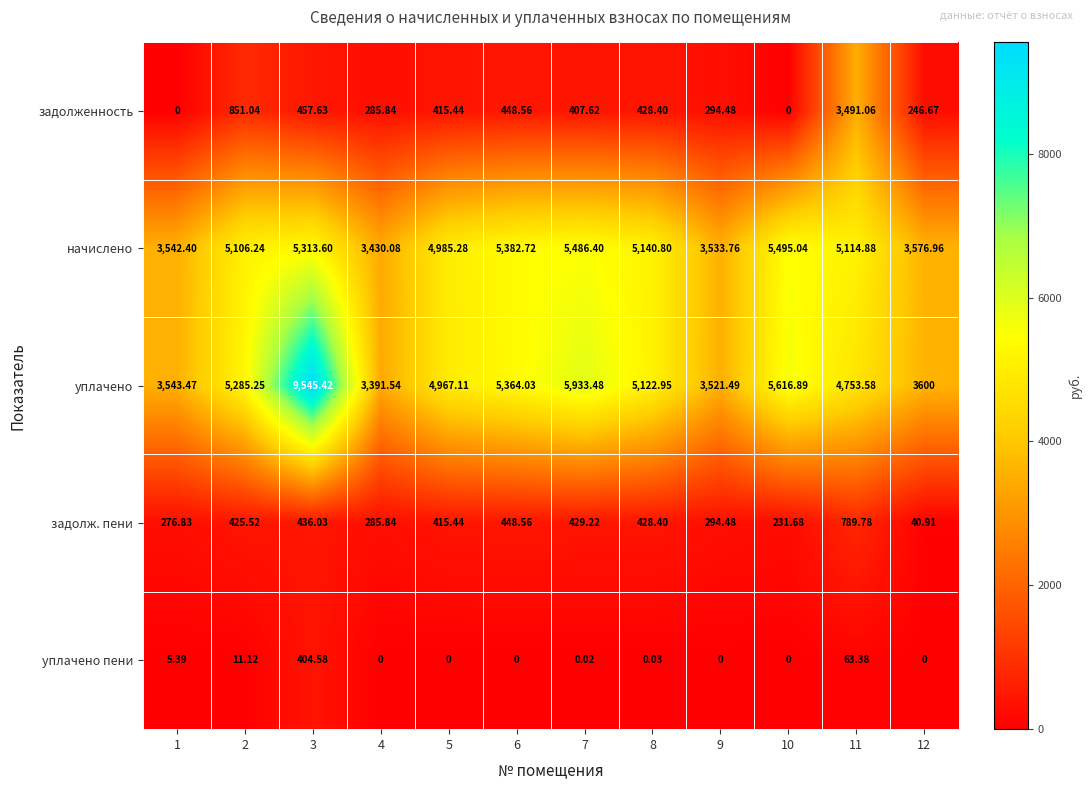

Rank the series by their maximum value, from lowest to highest.

уплачено пени, задолж. пени, задолженность, начислено, уплачено